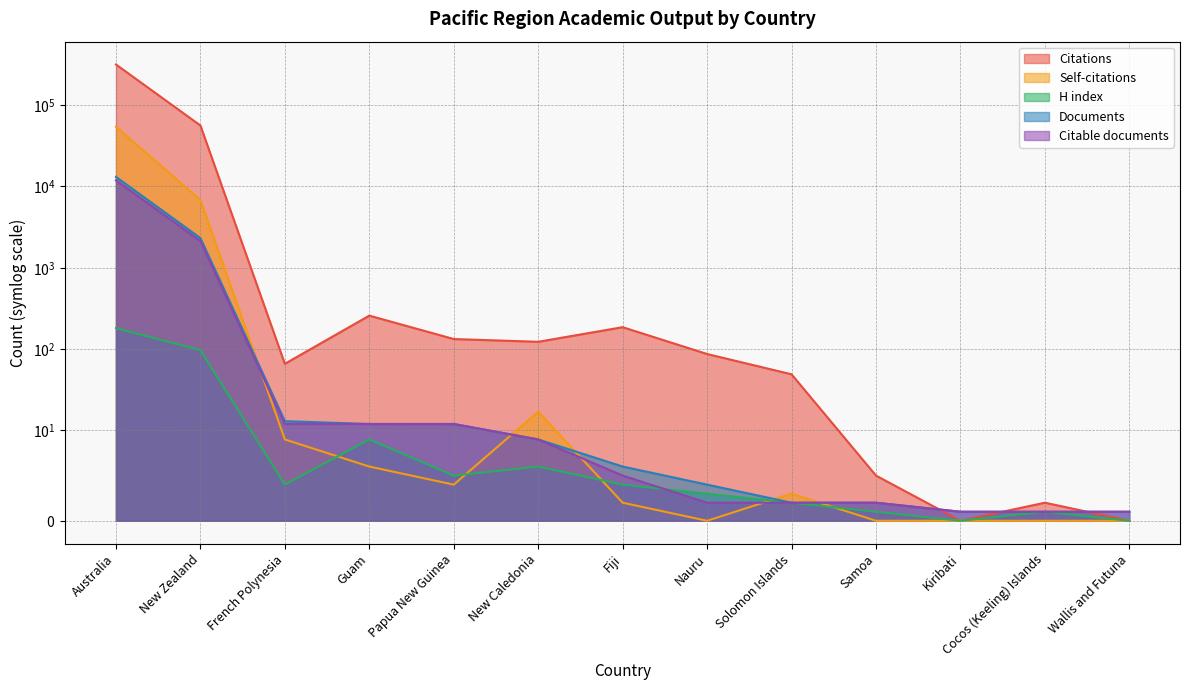

What is the average value of the H index series?

24